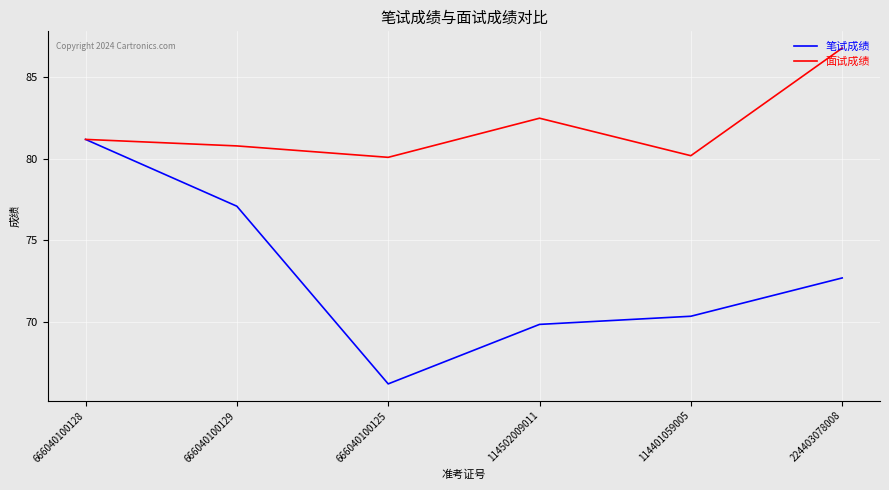

Between 666040100128 and 114401059005, which series saw the biggest shift?

笔试成绩